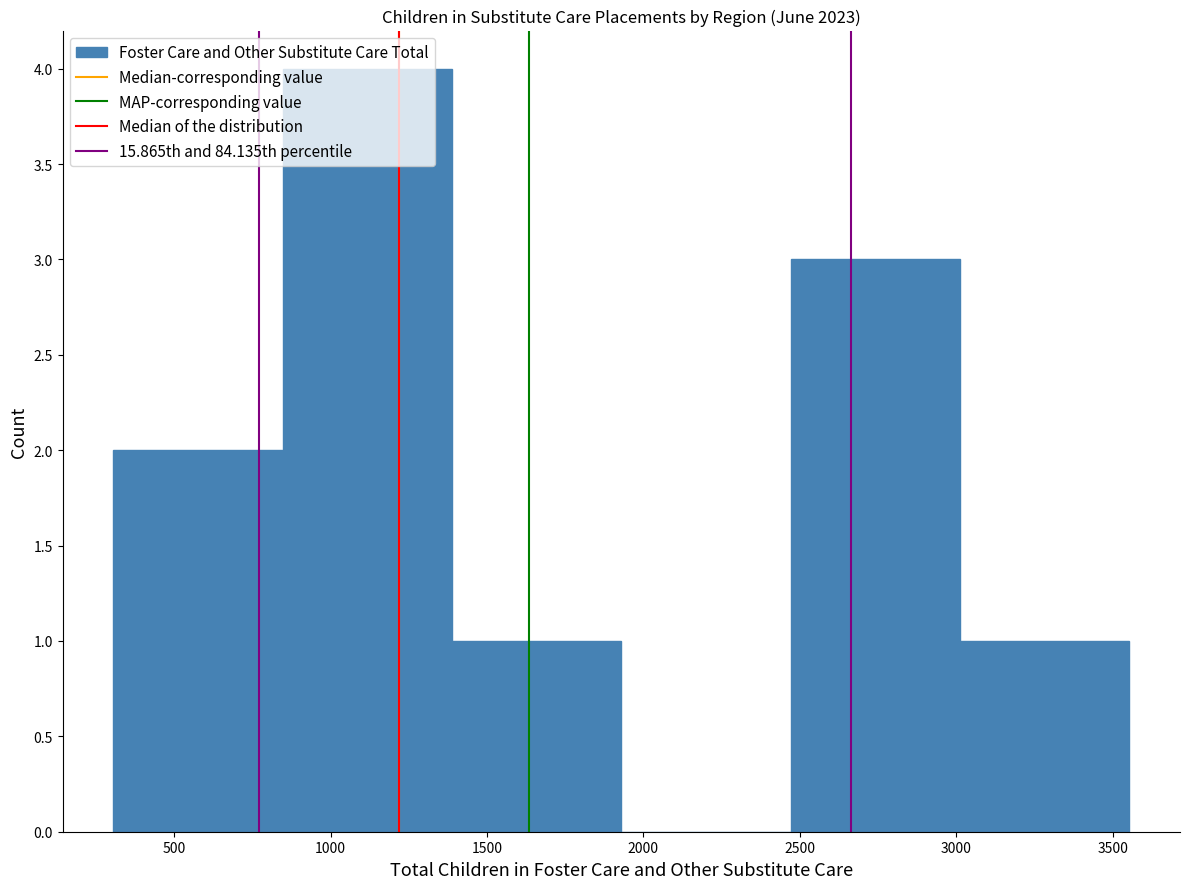

Reading left to right, transcribe this chart: for each bar, give the range it covers on the x-axis and its height. Neither the bar edges nor the heights are printed on the chart, so give them approximately, as read against the axes.

300 to 850: 2
850 to 1400: 4
1400 to 1950: 1
1950 to 2450: 0
2450 to 3000: 3
3000 to 3550: 1